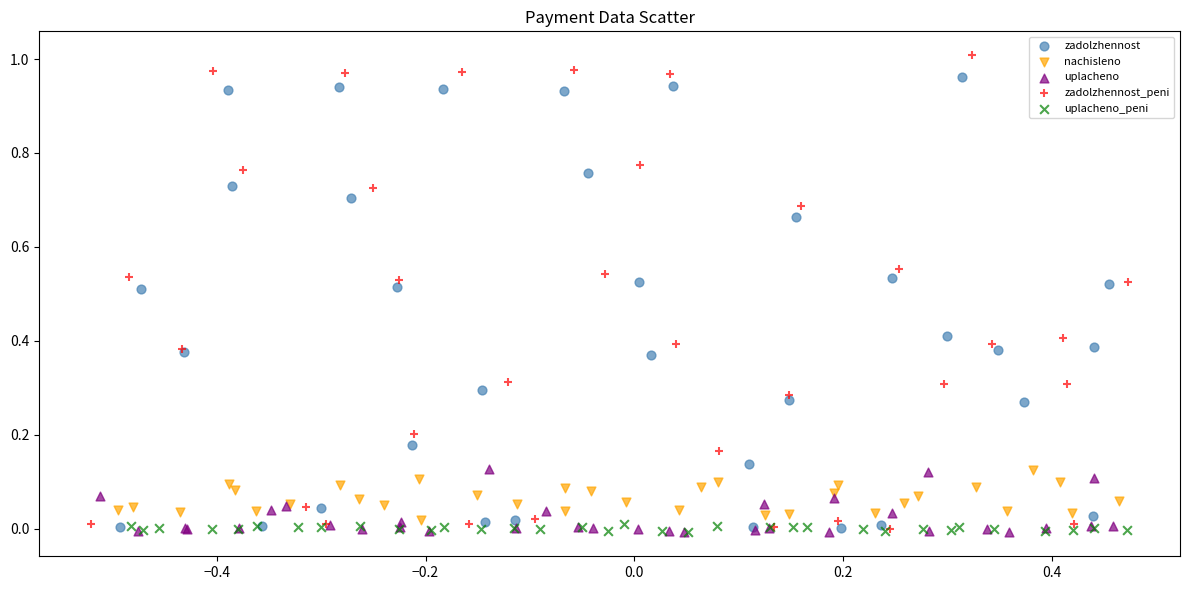

Which series reaches the maximum Y coordinate?

zadolzhennost_peni